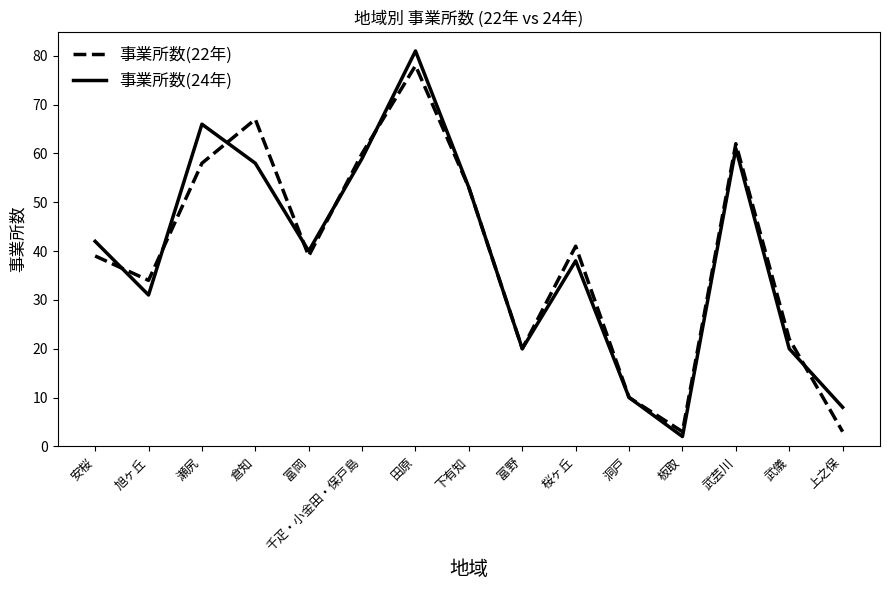

What position from the left is 武芸川?

13